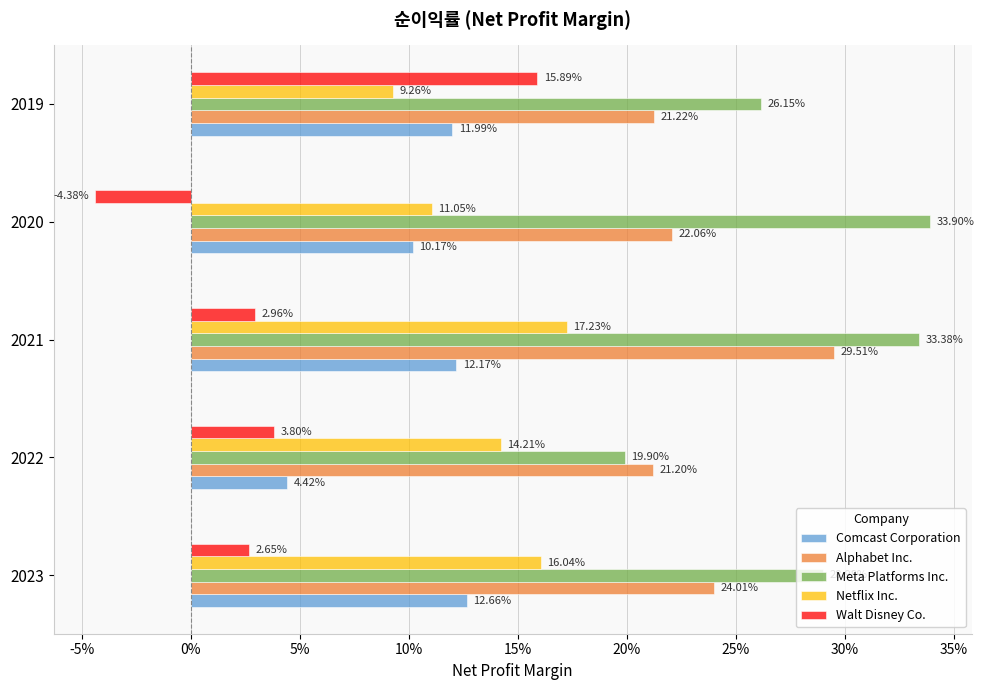

What are all the series names shown in the legend?

Comcast Corporation, Alphabet Inc., Meta Platforms Inc., Netflix Inc., Walt Disney Co.